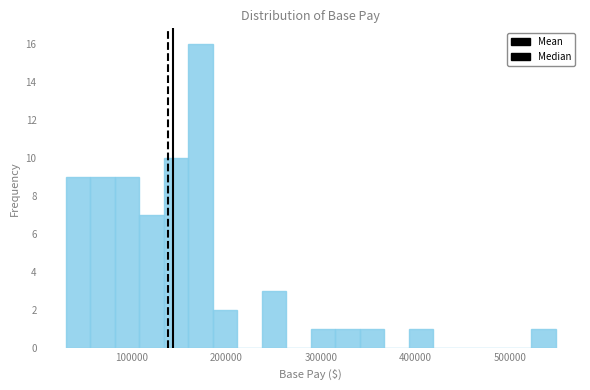

Around what value on the x-axis is the tallest bar? Give the approximate position of its centre, as read against the axis.

170000